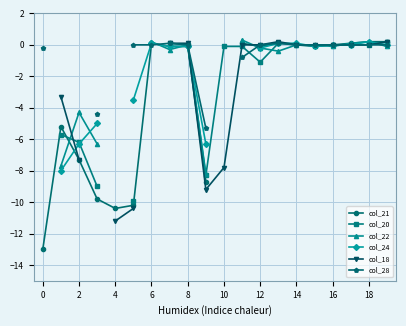

What is the maximum value shown in the chart?

0.3